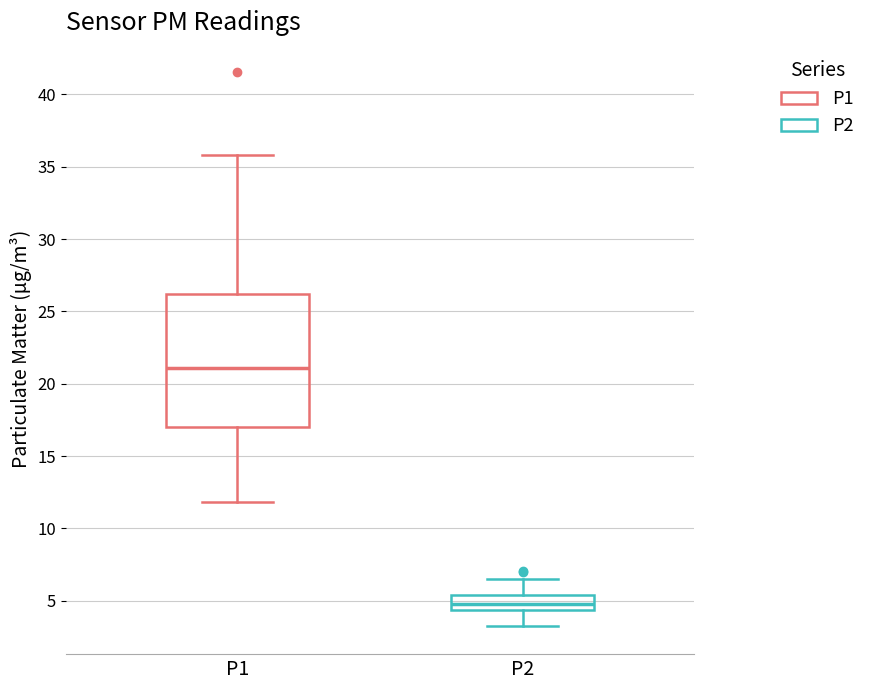

Comparing the boxes themselves (not the whiskers), which one is the tallest?

P1